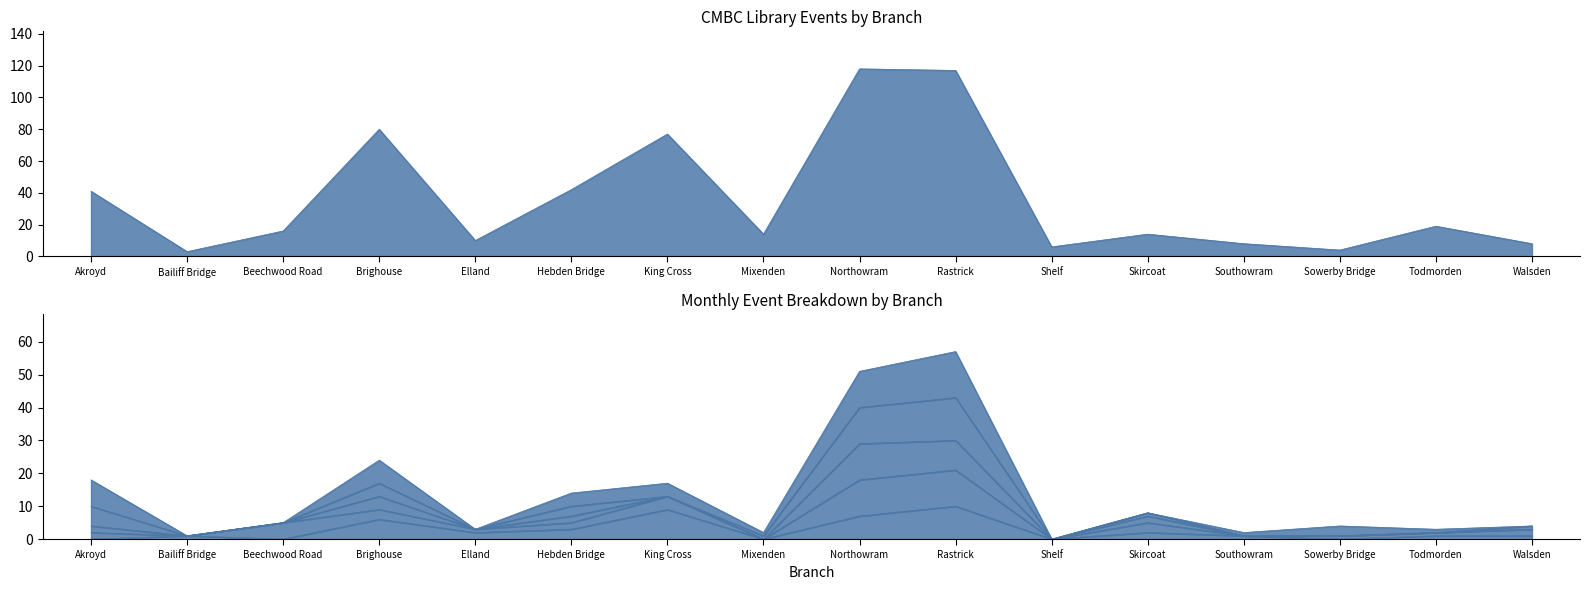

The value of November Events at Rastrick is 22. True or false?

False